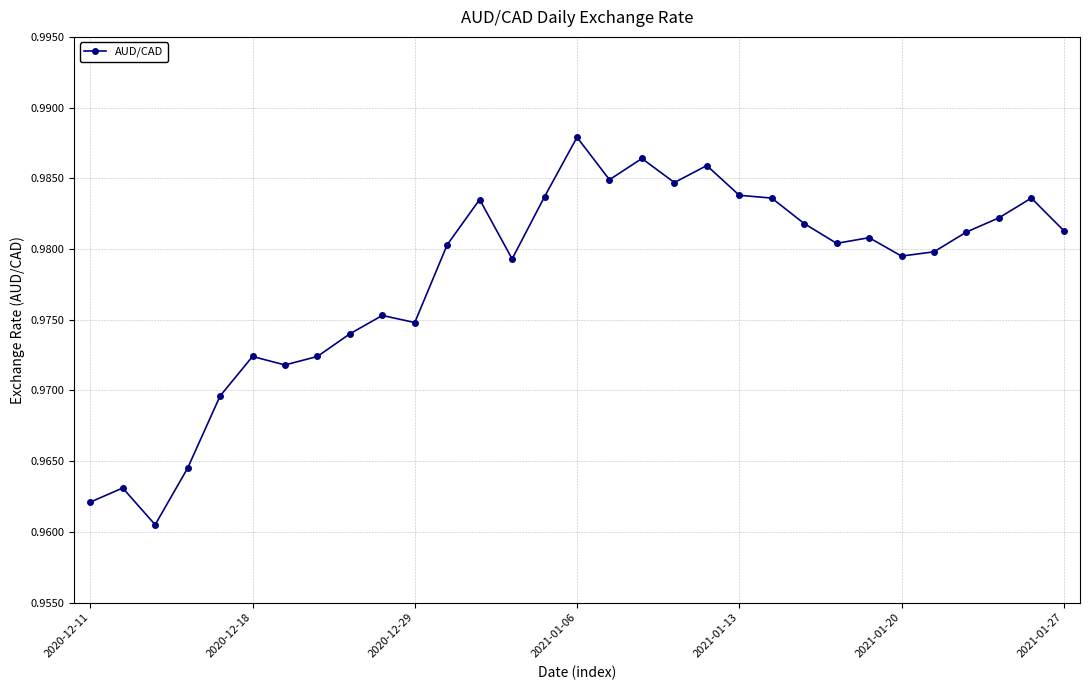

Count the values in the range 0 to 1.

31